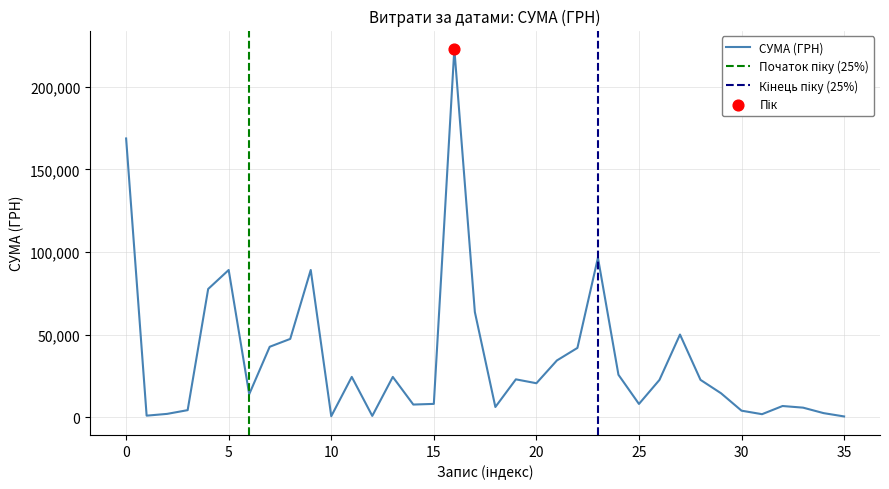

Approximately how many times larger is the value at 13.12.2016 compared to 01.01.1970?

0.2